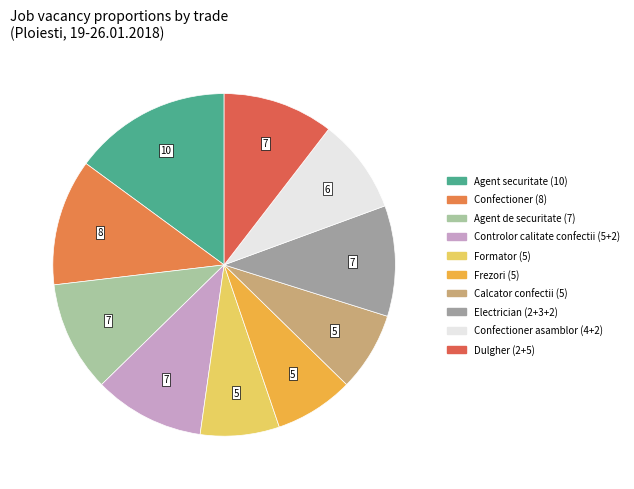

True or false: Agent de securitate (7) accounts for 1% of the total.

False